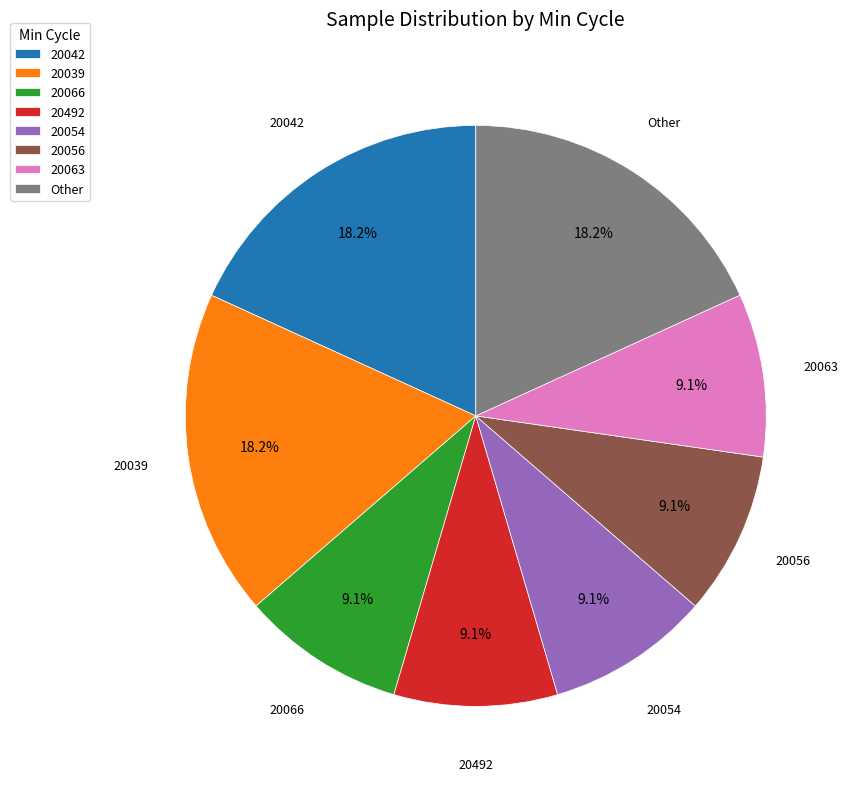

What is the ratio of the value at 20054 to the value at 20042?

0.5